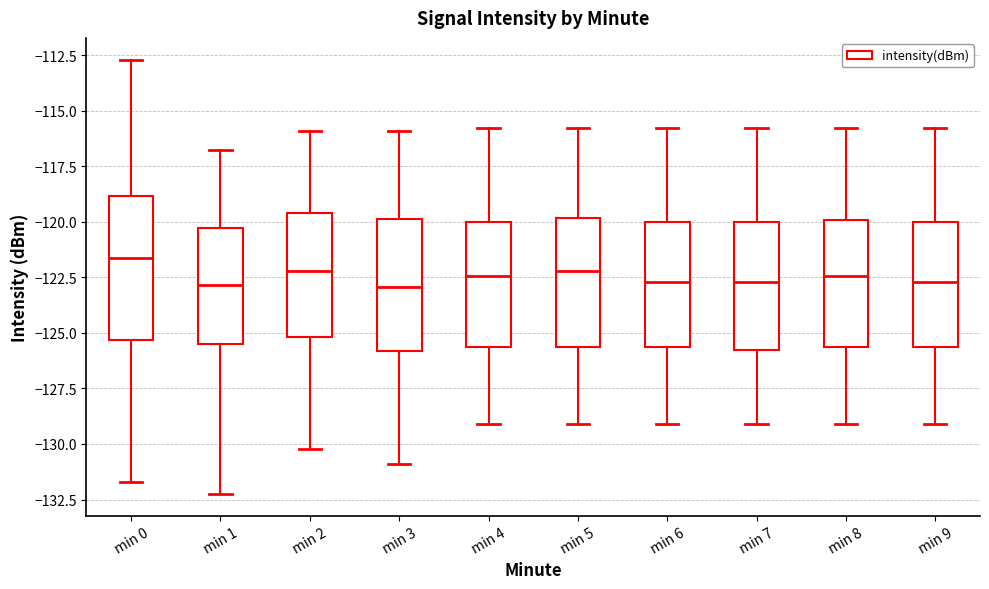

Reading left to right, transcribe this box plot: for each box, give where its median line is, the range the box spans, and where its two whiskers end, as read against the y-axis. The values are not printed on the chart, so give them approximately, as read against the axis.

min 0: median -121.5, box -125.5 to -119.0, whiskers -131.5 to -112.5
min 1: median -123.0, box -125.5 to -120.5, whiskers -132.0 to -117.0
min 2: median -122.0, box -125.0 to -119.5, whiskers -130.0 to -116.0
min 3: median -123.0, box -126.0 to -120.0, whiskers -131.0 to -116.0
min 4: median -122.5, box -125.5 to -120.0, whiskers -129.0 to -116.0
min 5: median -122.0, box -125.5 to -120.0, whiskers -129.0 to -116.0
min 6: median -122.5, box -125.5 to -120.0, whiskers -129.0 to -116.0
min 7: median -122.5, box -126.0 to -120.0, whiskers -129.0 to -116.0
min 8: median -122.5, box -125.5 to -120.0, whiskers -129.0 to -116.0
min 9: median -122.5, box -125.5 to -120.0, whiskers -129.0 to -116.0